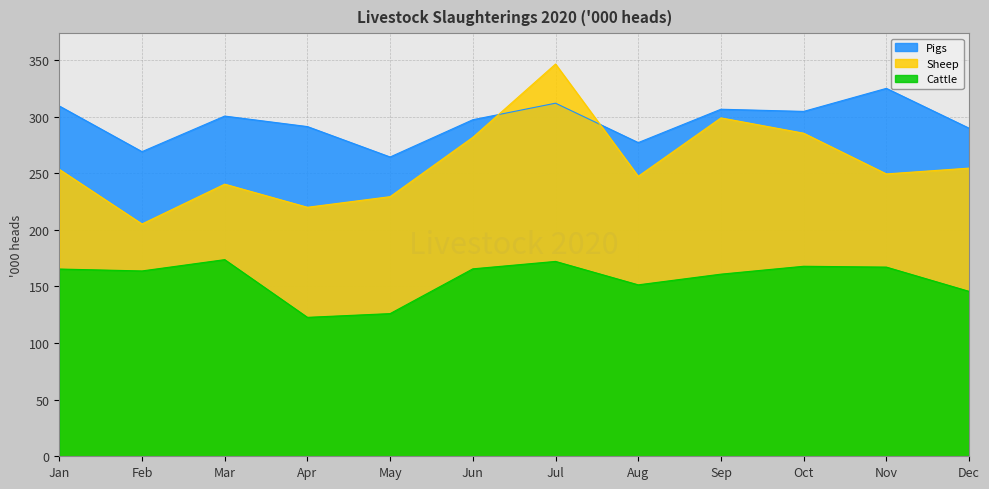

How many lines are shown in the chart?

3